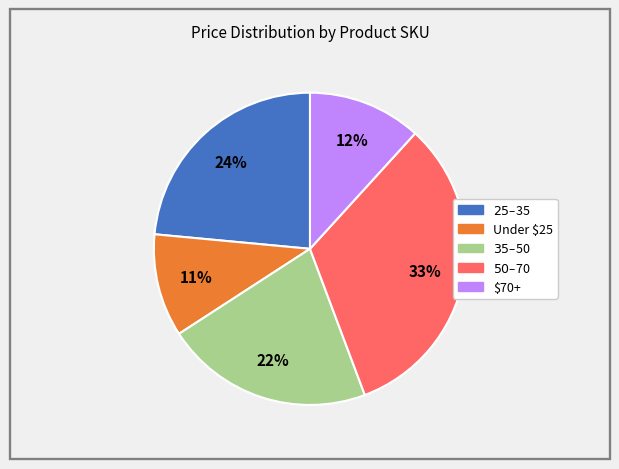

Is there a majority slice in this chart?

No